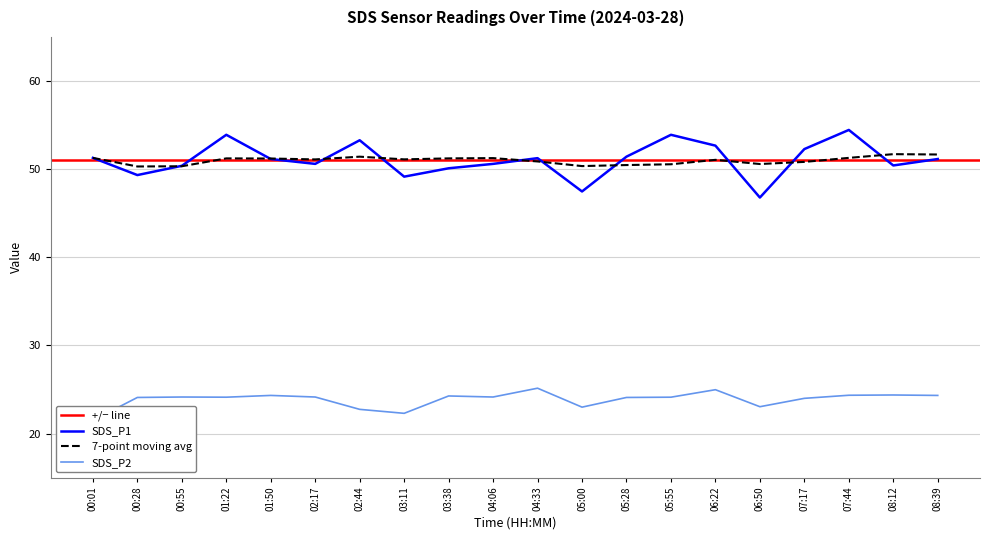

Is it true that SDS_P2 equals 21.5 at 00:01?

True